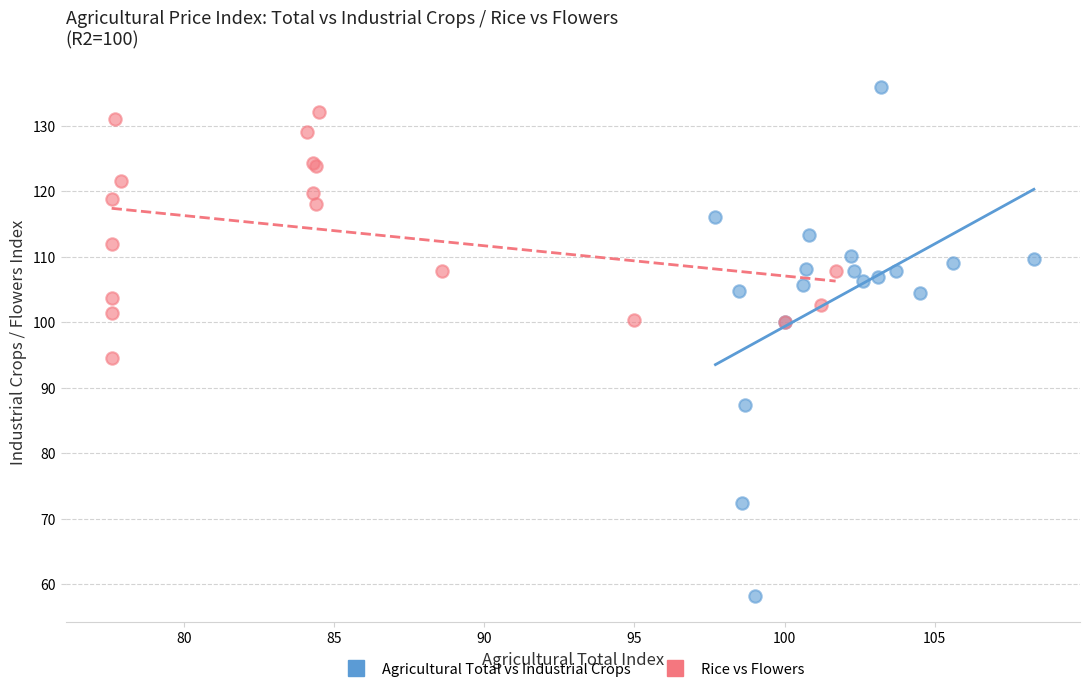

What are all the series names shown in the legend?

Agricultural Total vs Industrial Crops, Rice vs Flowers